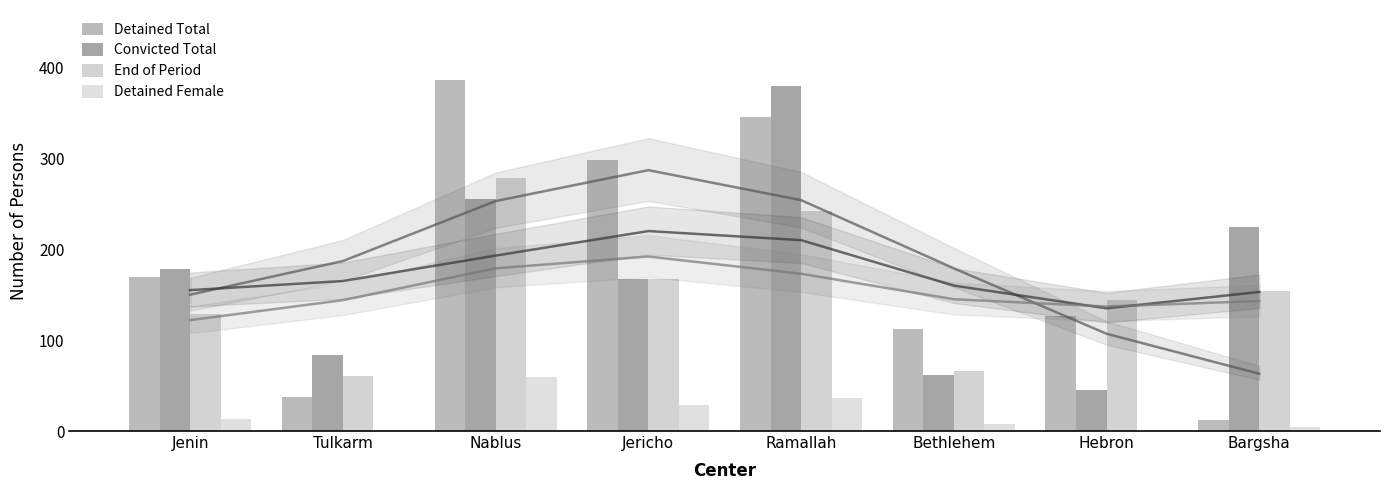

List the labels in order of End of Period value, largest first.

Nablus, Ramallah, Jericho, Bargsha, Hebron, Jenin, Bethlehem, Tulkarm